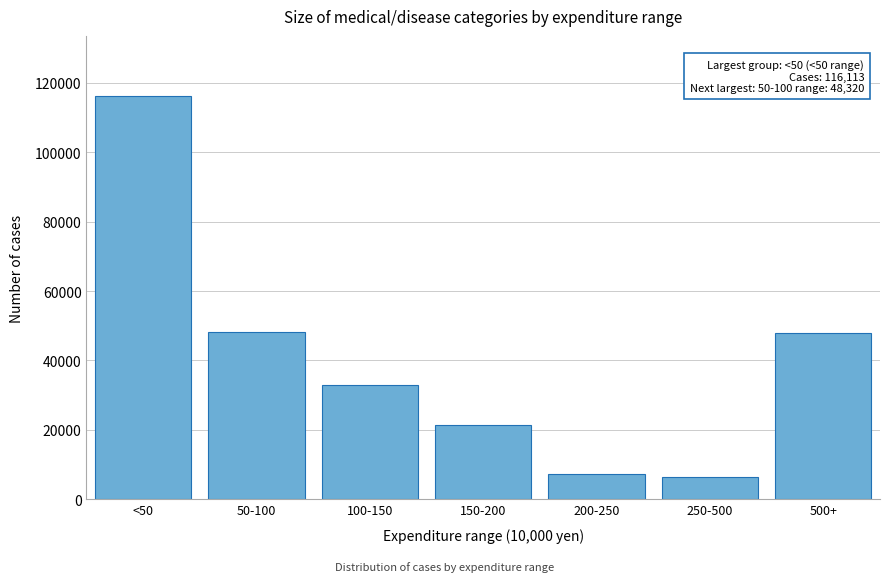

Is it true that the value at <50 is 116113?

True